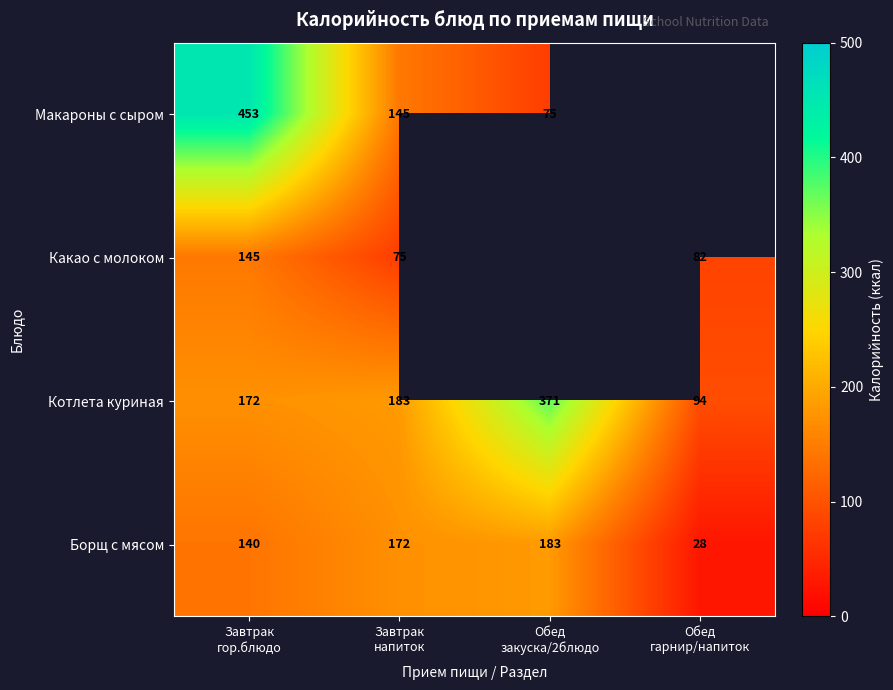

What is the sum of all Котлета куриная values?

820